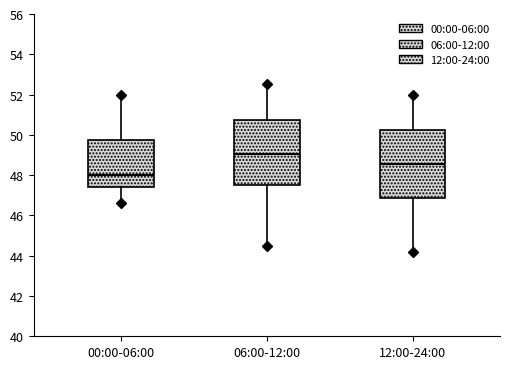

Where is the upper edge of the box for 12:00-24:00 on the y-axis? The values are not printed on the chart, so give them approximately, as read against the axis.

50.2